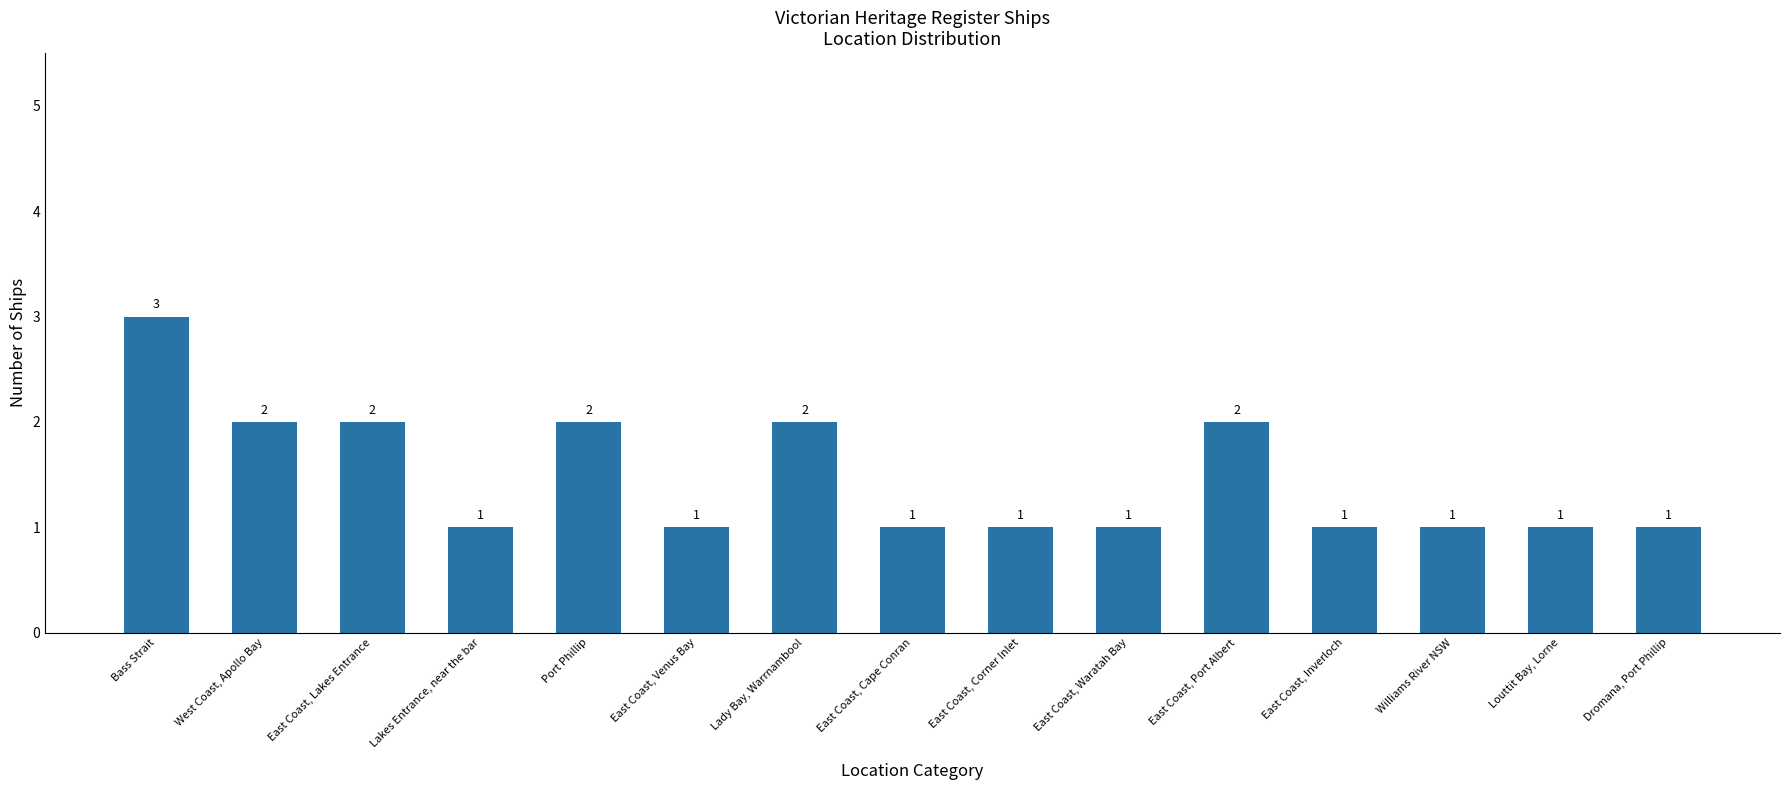

What is the label of the 10th bar from the left?

East Coast, Waratah Bay